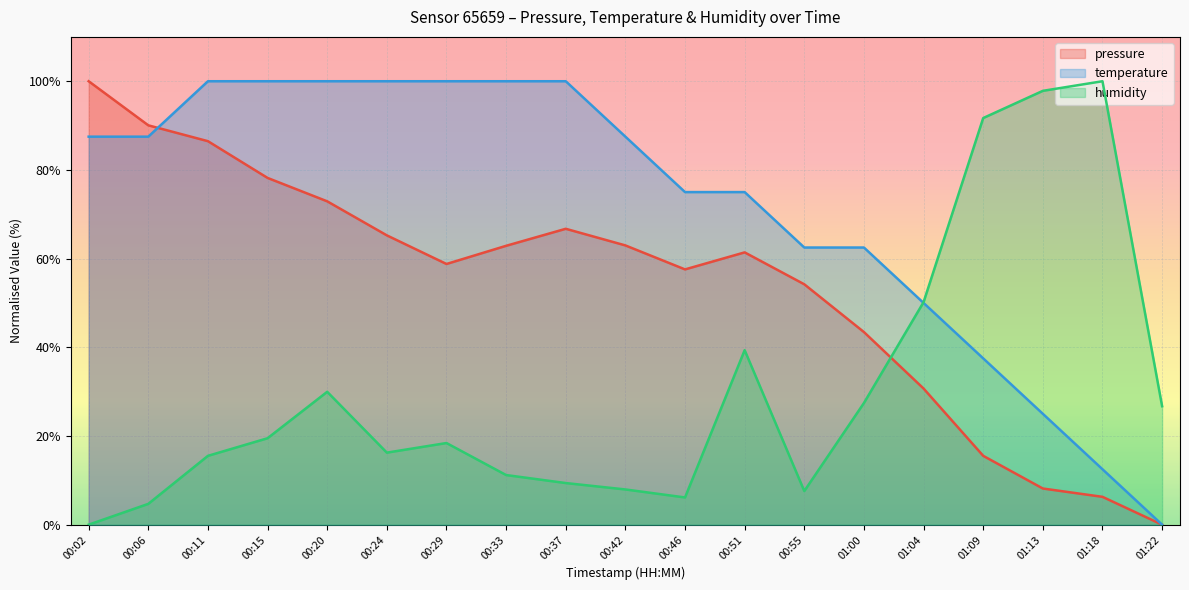

What is the difference between the temperature values at 01:00 and 00:51?

12.5